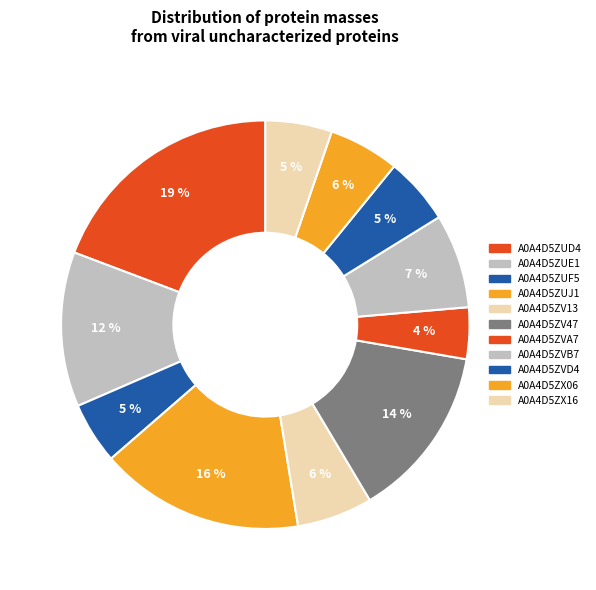

Rank the categories by value from highest to lowest.

A0A4D5ZUD4, A0A4D5ZUJ1, A0A4D5ZV47, A0A4D5ZUE1, A0A4D5ZVB7, A0A4D5ZV13, A0A4D5ZX06, A0A4D5ZVD4, A0A4D5ZX16, A0A4D5ZUF5, A0A4D5ZVA7